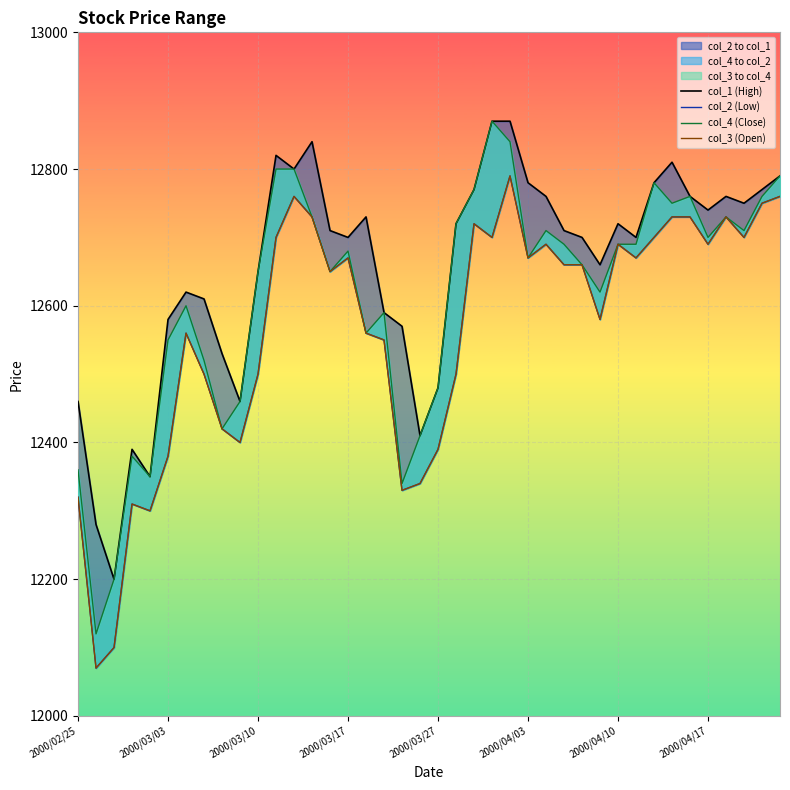

How many interior local peaks does the col_4 (Close) series have?

9